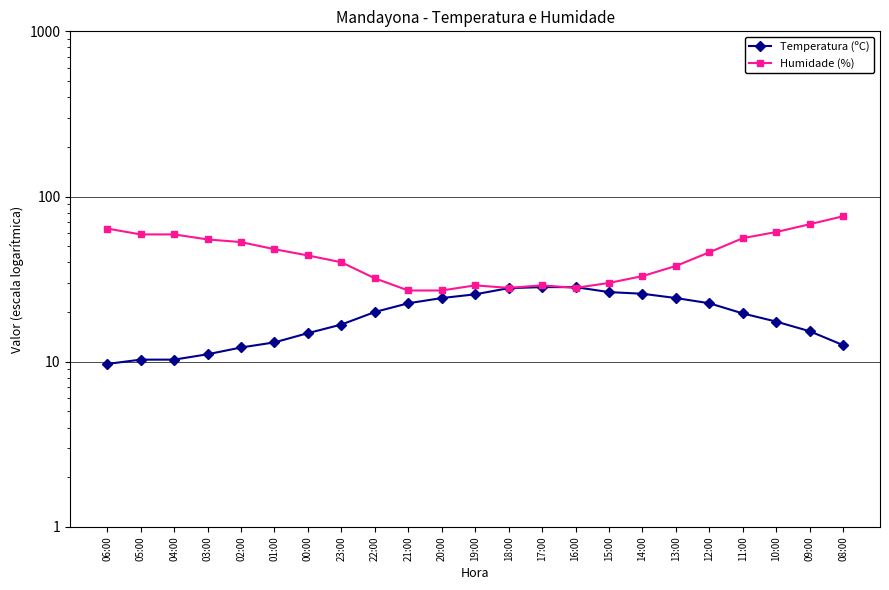

At which label is Humidade (%) closest to 51?

02:00